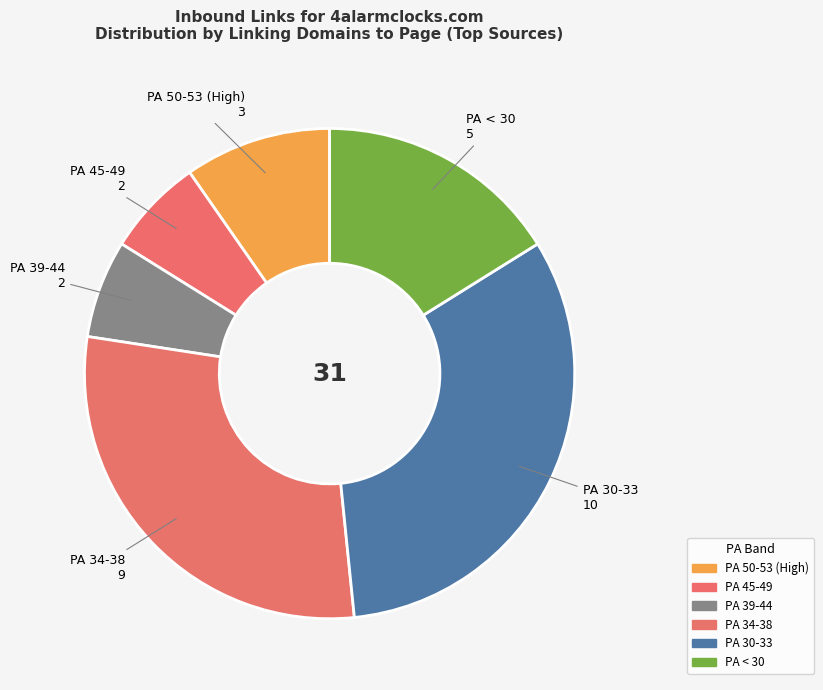

Which slice is the largest?

PA 30-33